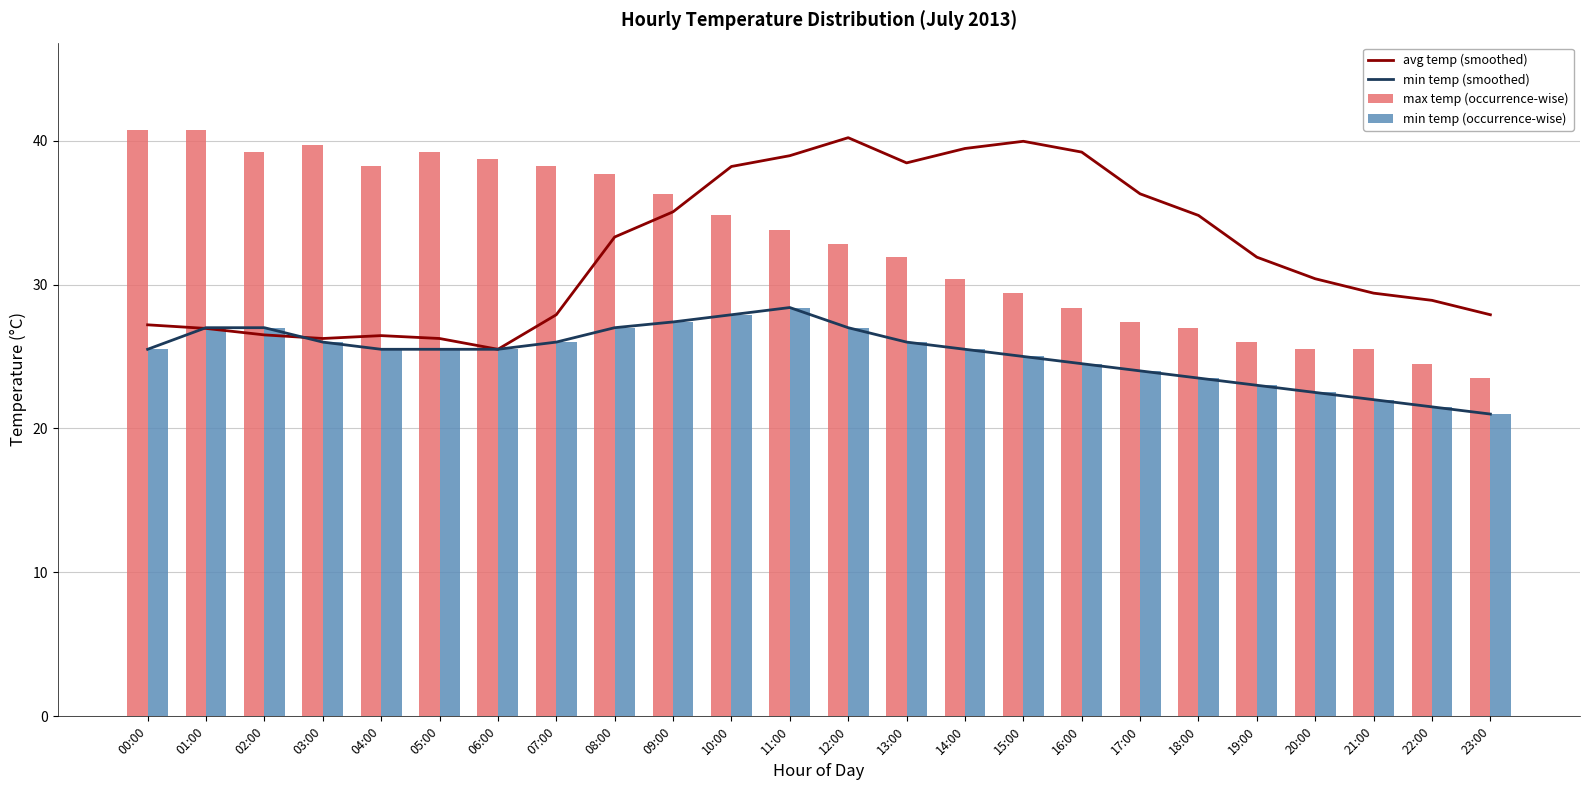

At which category is the sum across all series the highest?

11:00